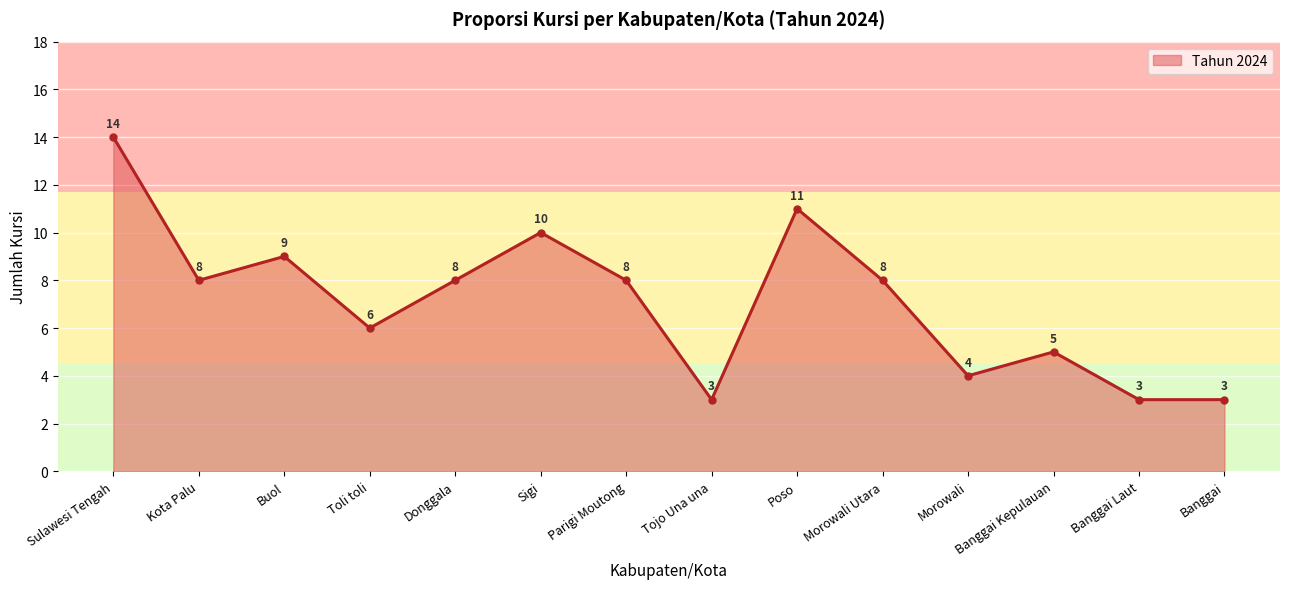

What is the label of the 13th point from the right?

Kota Palu